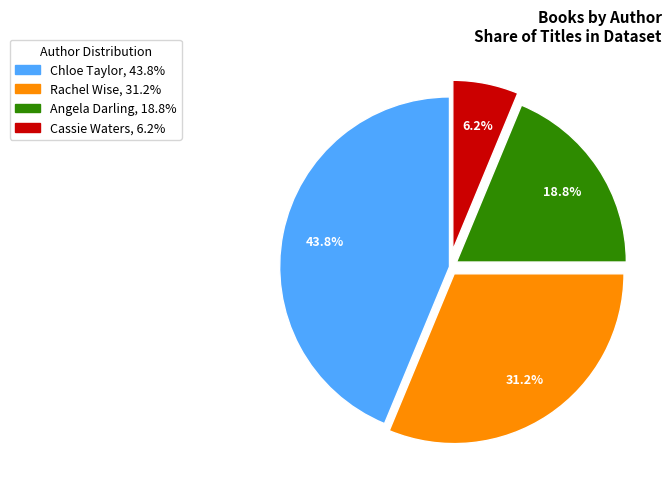

Is there a majority slice in this chart?

No